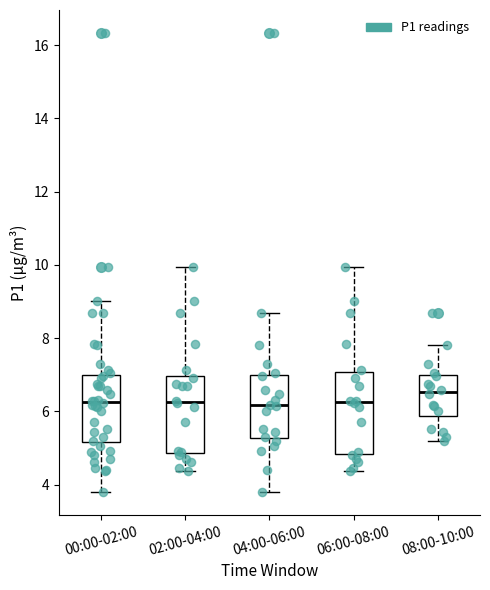

Reading left to right, read every box against the y-axis: the position of its median line, the range the box covers, and the ends of its whiskers. The values are not printed on the chart, so give them approximately, as read against the axis.

00:00-02:00: median 6.2, box 5.2 to 7.0, whiskers 3.8 to 9.0
02:00-04:00: median 6.2, box 4.8 to 7.0, whiskers 4.4 to 10.0
04:00-06:00: median 6.2, box 5.2 to 7.0, whiskers 3.8 to 8.6
06:00-08:00: median 6.2, box 4.8 to 7.0, whiskers 4.4 to 10.0
08:00-10:00: median 6.6, box 5.8 to 7.0, whiskers 5.2 to 7.8